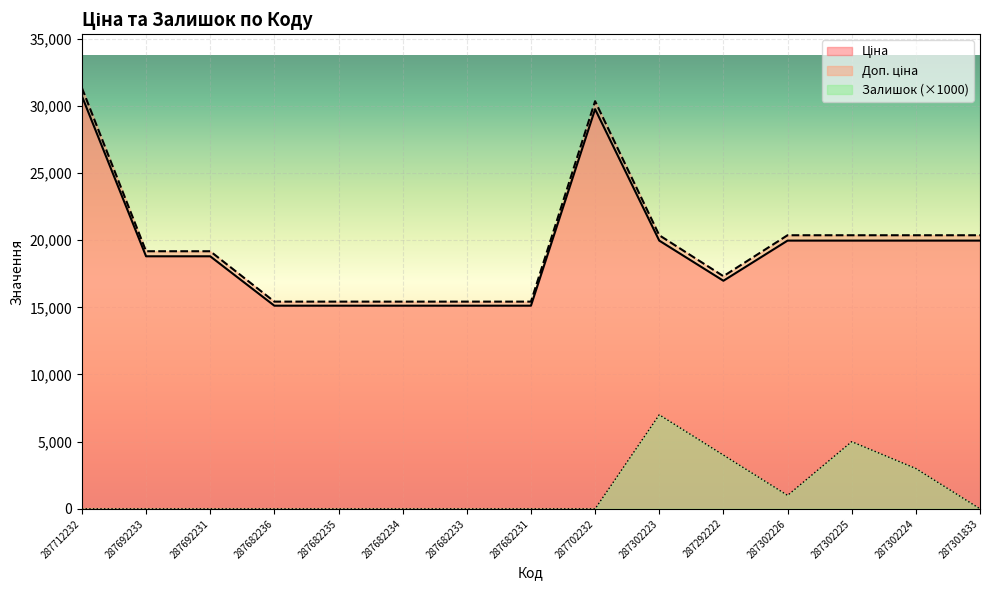

What is the label of the 5th point from the left?

287682235